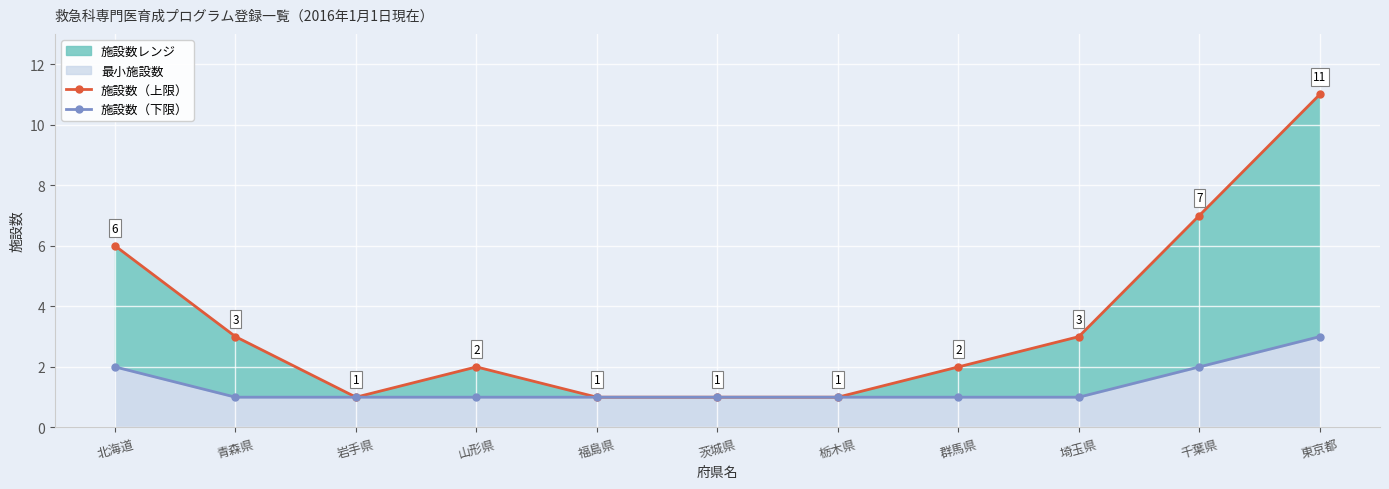

What is the sum of all 施設数（下限） values?

15